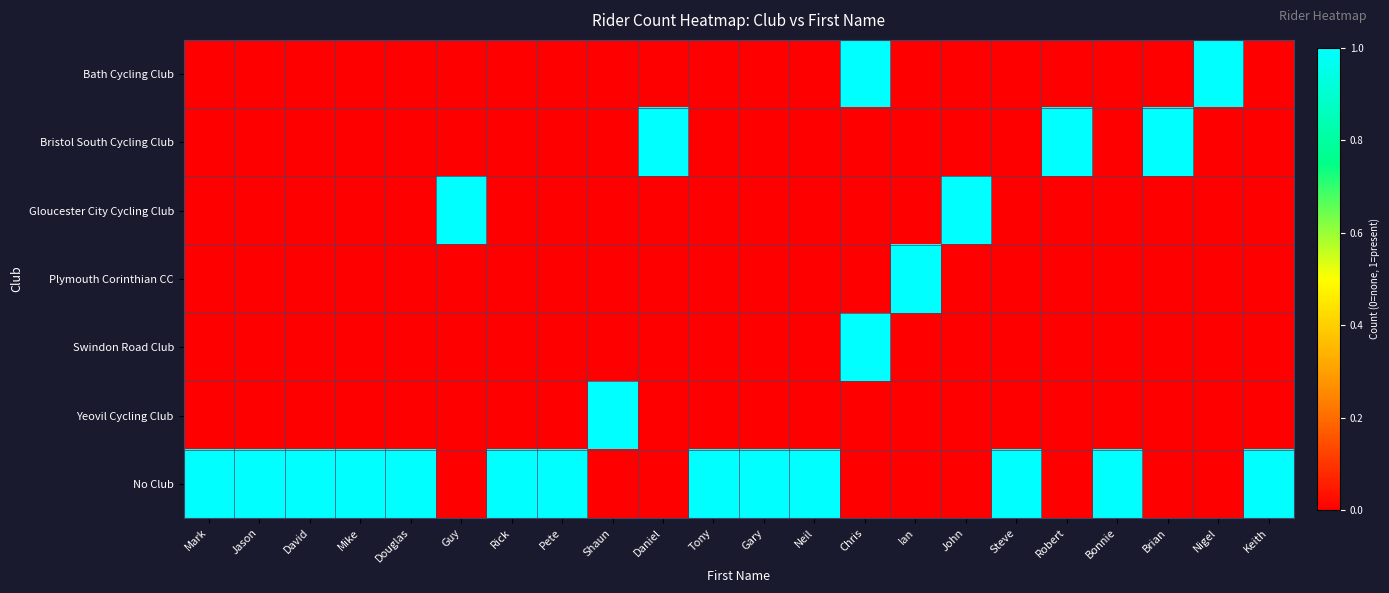

Reading left to right, what are all the values shown in this chart?

Bath Cycling Club: Mark=0	Jason=0	David=0	Mike=0	Douglas=0	Guy=0	Rick=0	Pete=0	Shaun=0	Daniel=0	Tony=0	Gary=0	Neil=0	Chris=1	Ian=0	John=0	Steve=0	Robert=0	Bonnie=0	Brian=0	Nigel=1	Keith=0
Bristol South Cycling Club: Mark=0	Jason=0	David=0	Mike=0	Douglas=0	Guy=0	Rick=0	Pete=0	Shaun=0	Daniel=1	Tony=0	Gary=0	Neil=0	Chris=0	Ian=0	John=0	Steve=0	Robert=1	Bonnie=0	Brian=1	Nigel=0	Keith=0
Gloucester City Cycling Club: Mark=0	Jason=0	David=0	Mike=0	Douglas=0	Guy=1	Rick=0	Pete=0	Shaun=0	Daniel=0	Tony=0	Gary=0	Neil=0	Chris=0	Ian=0	John=1	Steve=0	Robert=0	Bonnie=0	Brian=0	Nigel=0	Keith=0
Plymouth Corinthian CC: Mark=0	Jason=0	David=0	Mike=0	Douglas=0	Guy=0	Rick=0	Pete=0	Shaun=0	Daniel=0	Tony=0	Gary=0	Neil=0	Chris=0	Ian=1	John=0	Steve=0	Robert=0	Bonnie=0	Brian=0	Nigel=0	Keith=0
Swindon Road Club: Mark=0	Jason=0	David=0	Mike=0	Douglas=0	Guy=0	Rick=0	Pete=0	Shaun=0	Daniel=0	Tony=0	Gary=0	Neil=0	Chris=1	Ian=0	John=0	Steve=0	Robert=0	Bonnie=0	Brian=0	Nigel=0	Keith=0
Yeovil Cycling Club: Mark=0	Jason=0	David=0	Mike=0	Douglas=0	Guy=0	Rick=0	Pete=0	Shaun=1	Daniel=0	Tony=0	Gary=0	Neil=0	Chris=0	Ian=0	John=0	Steve=0	Robert=0	Bonnie=0	Brian=0	Nigel=0	Keith=0
No Club: Mark=1	Jason=1	David=1	Mike=1	Douglas=1	Guy=0	Rick=1	Pete=1	Shaun=0	Daniel=0	Tony=1	Gary=1	Neil=1	Chris=0	Ian=0	John=0	Steve=1	Robert=0	Bonnie=1	Brian=0	Nigel=0	Keith=1